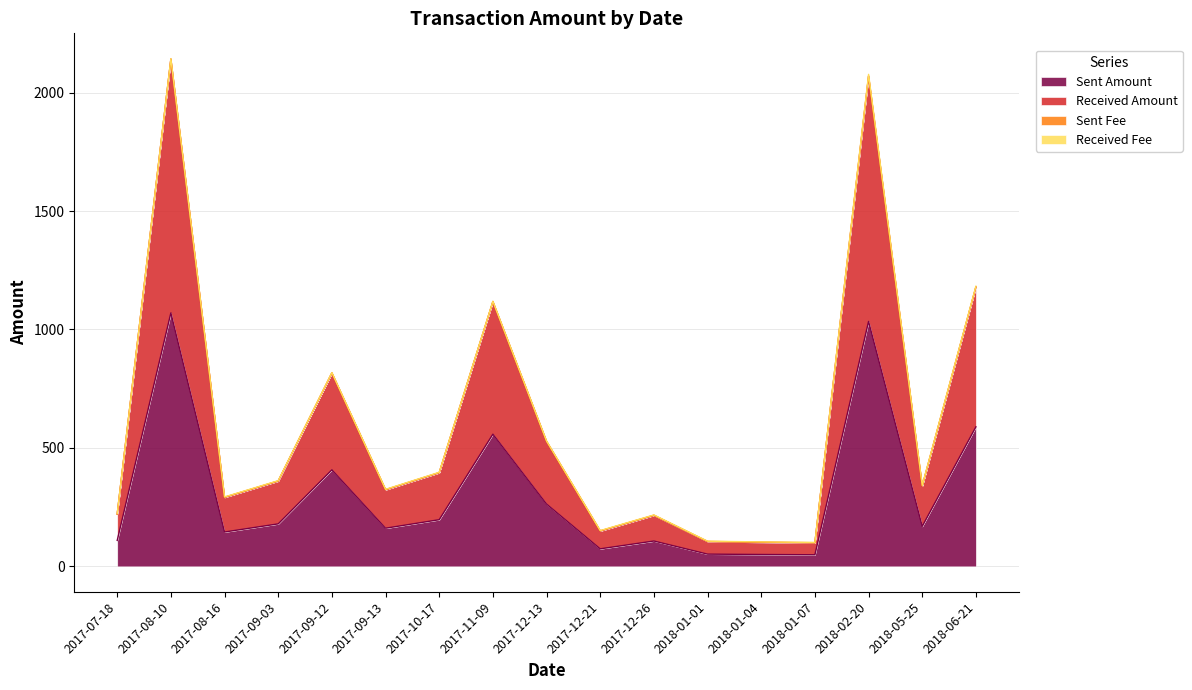

What is the lowest value of the Sent Amount series?

49.0